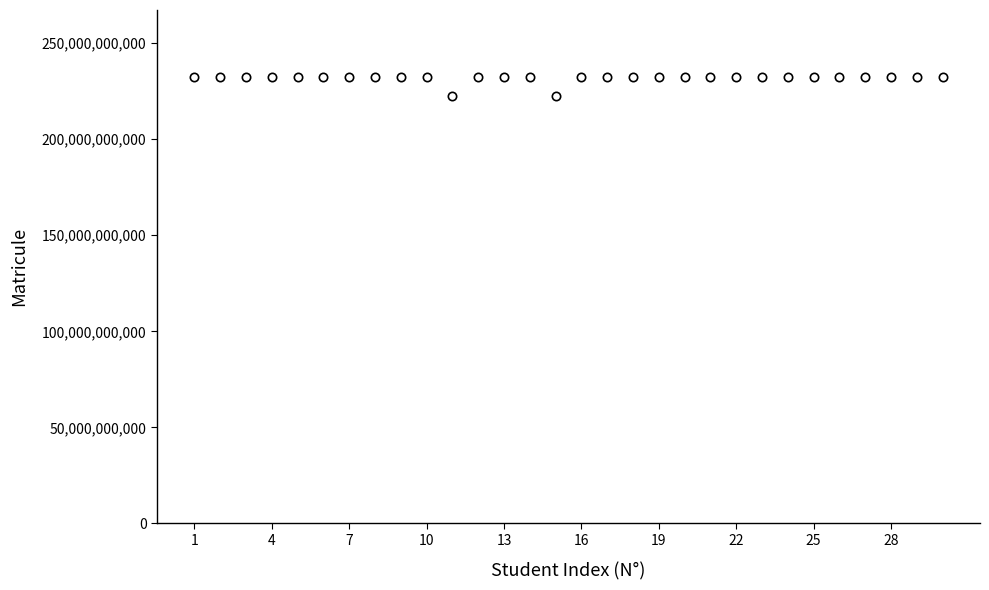

True or false: the data has more than 2 interior local peaks.

True